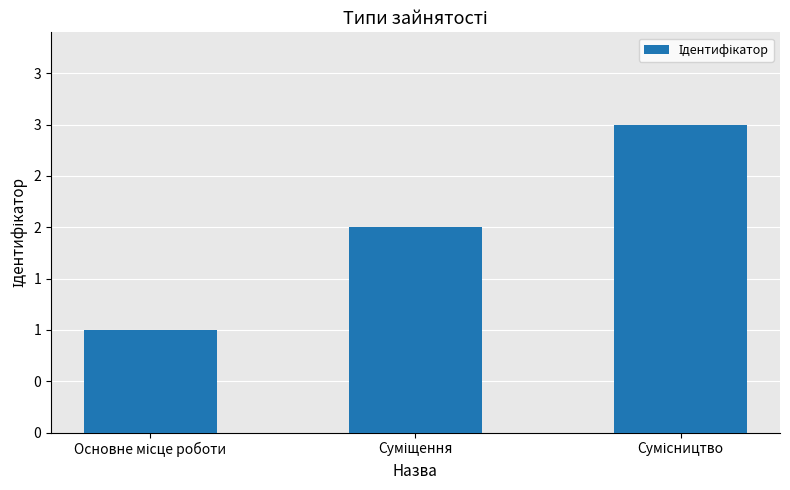

True or false: the data shows 1 at Суміщення.

False